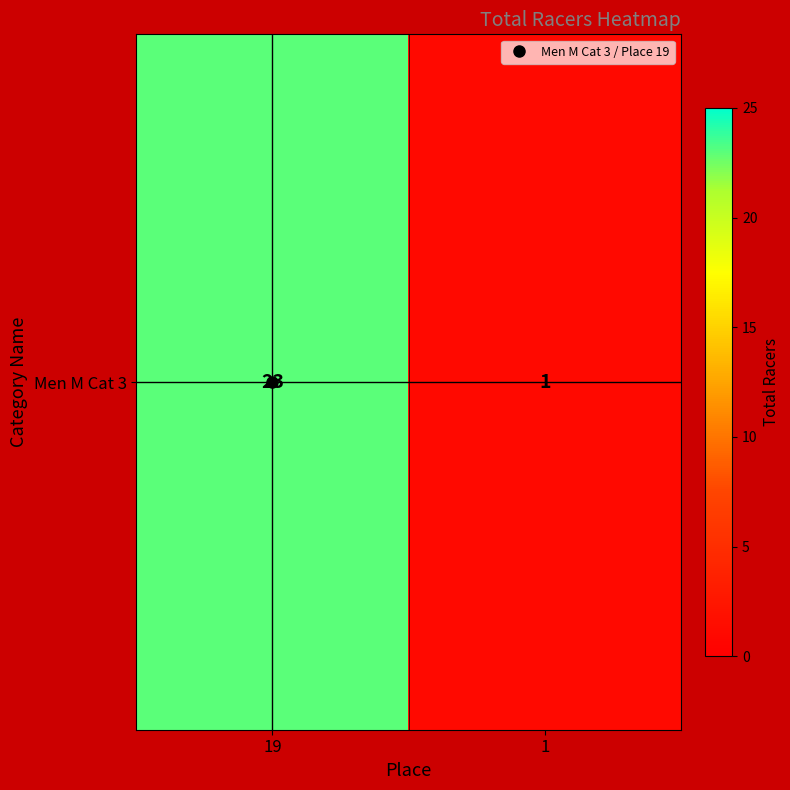

Which label corresponds to the largest value in the chart?

19